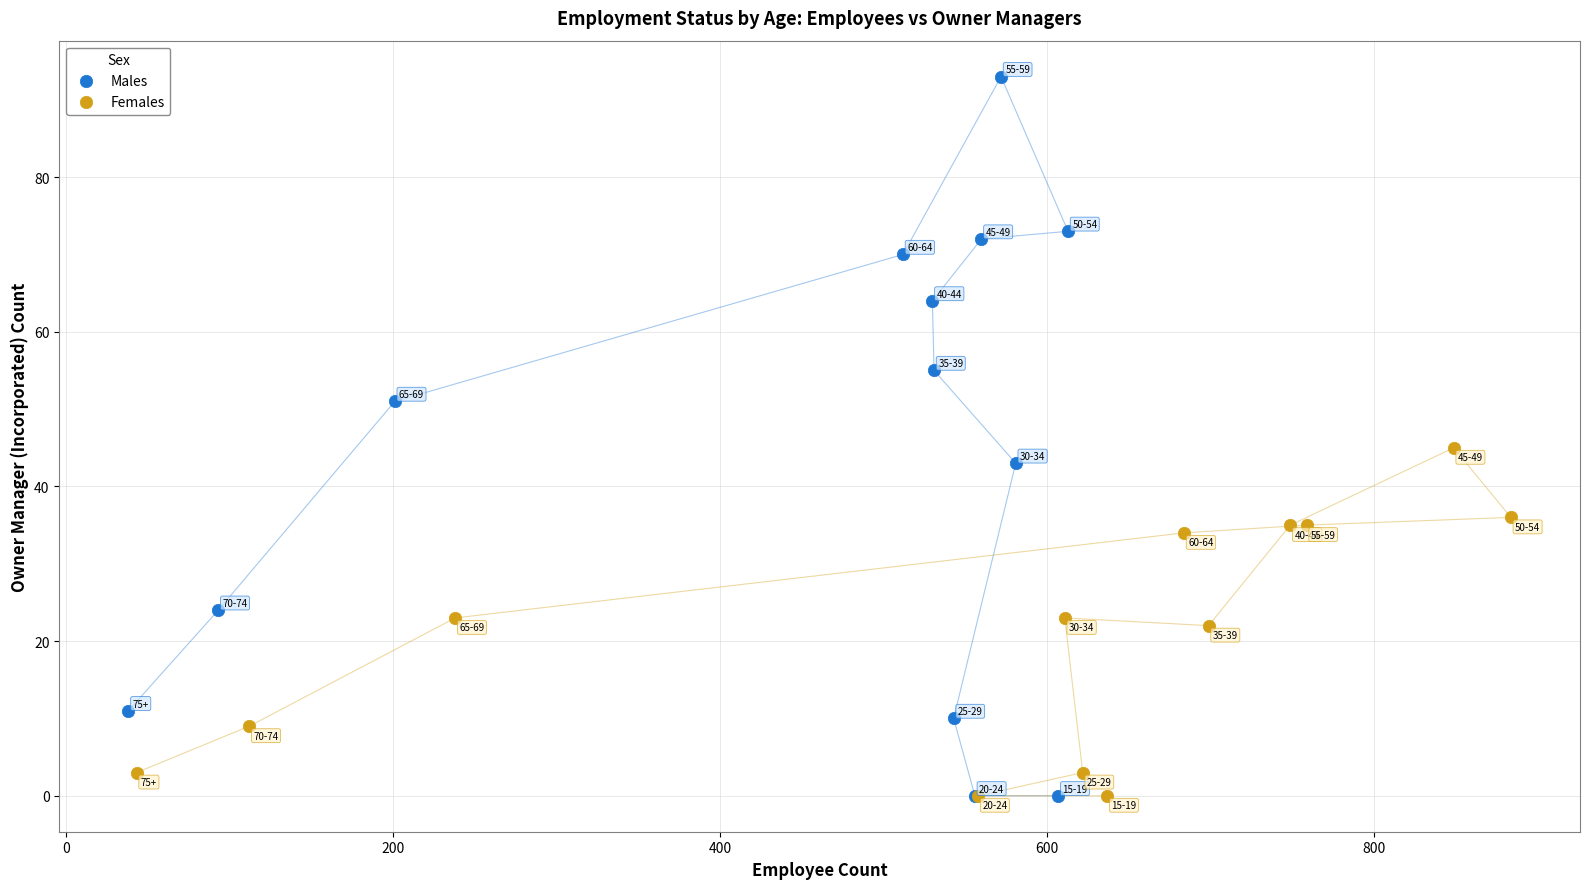

Which series contains the highest Y value?

Males